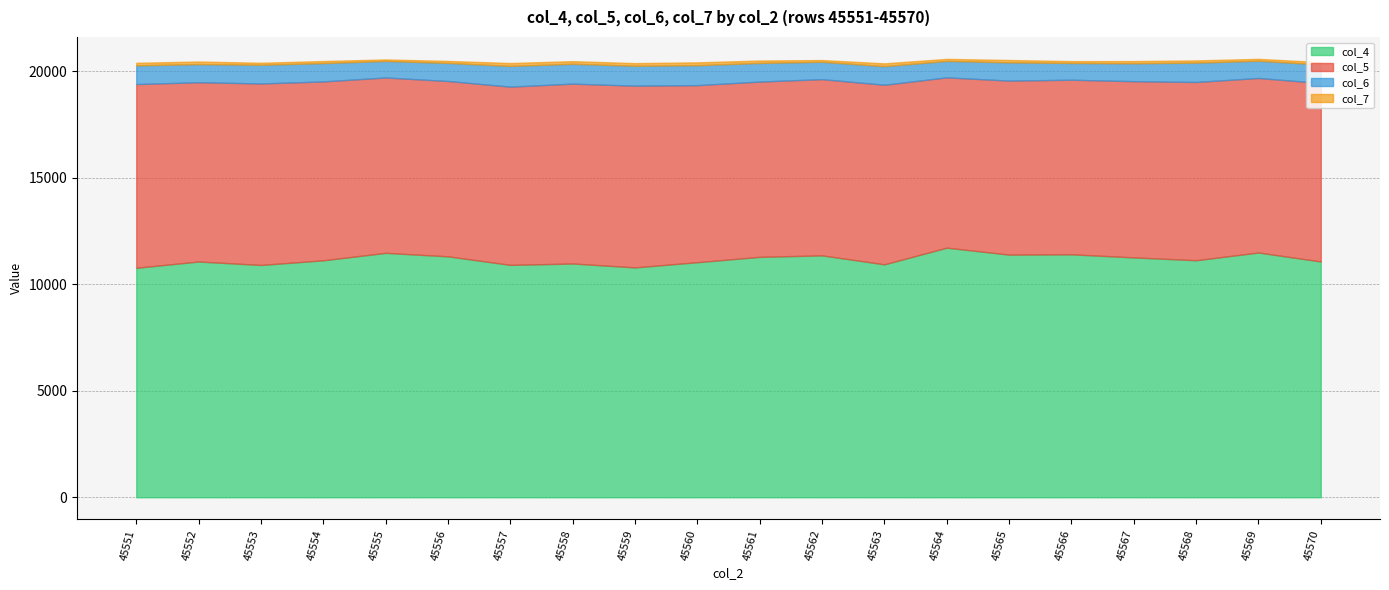

Does the chart display data point markers on the line(s)?

No